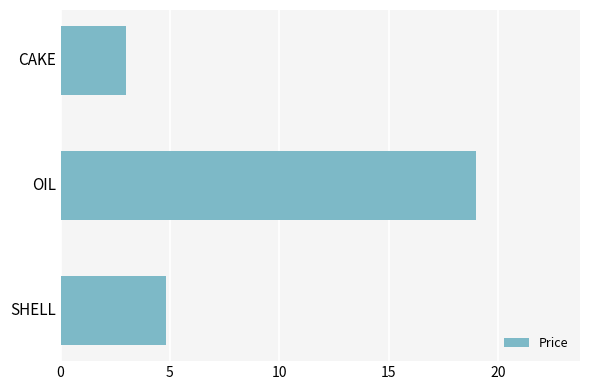

Rank the categories by value from lowest to highest.

CAKE, SHELL, OIL